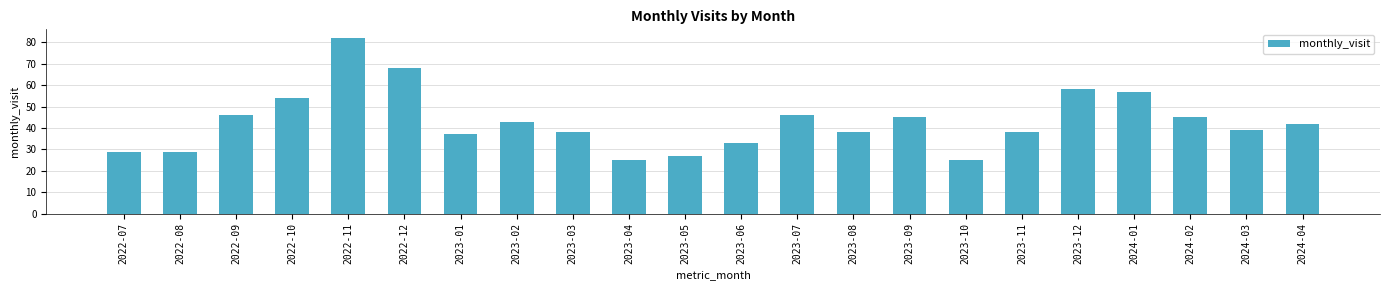

What is the change in value from 2023-07 to 2023-09?

-1